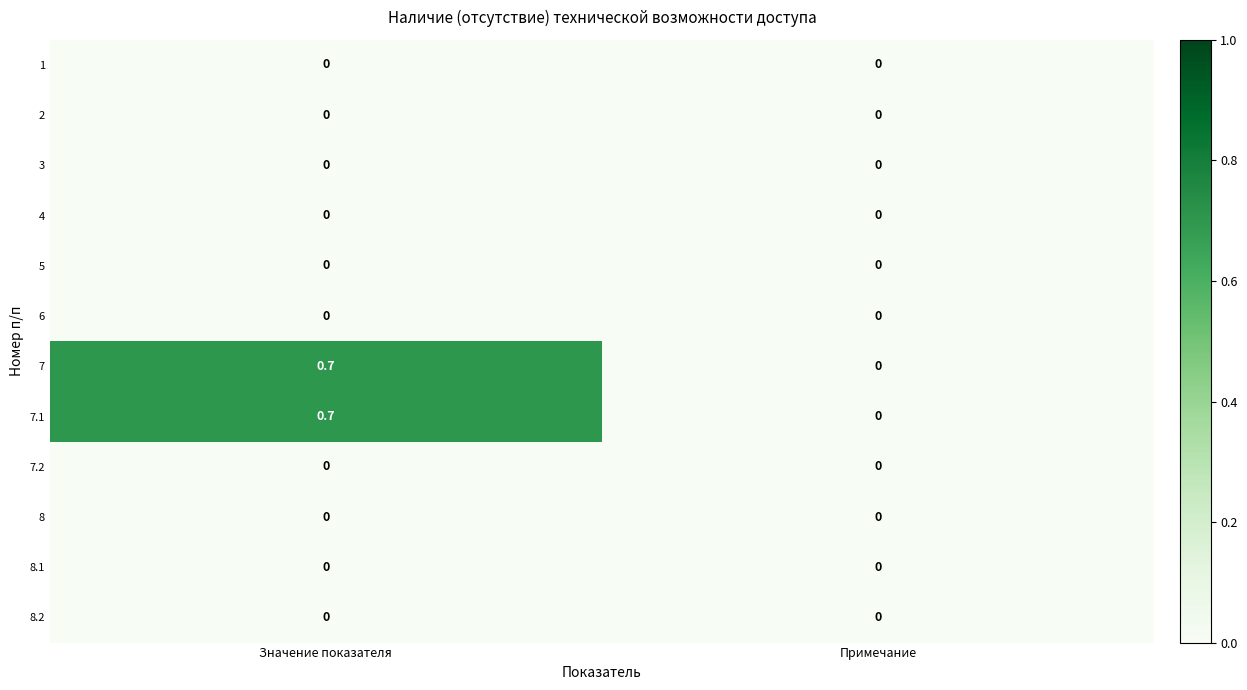

At which category is the sum across all series the highest?

Значение показателя